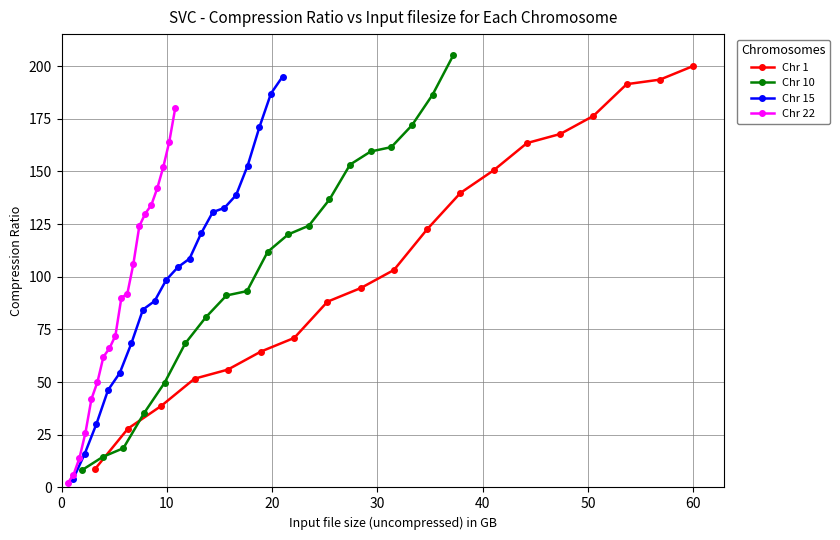

What are all the series names shown in the legend?

Chr 1, Chr 10, Chr 15, Chr 22